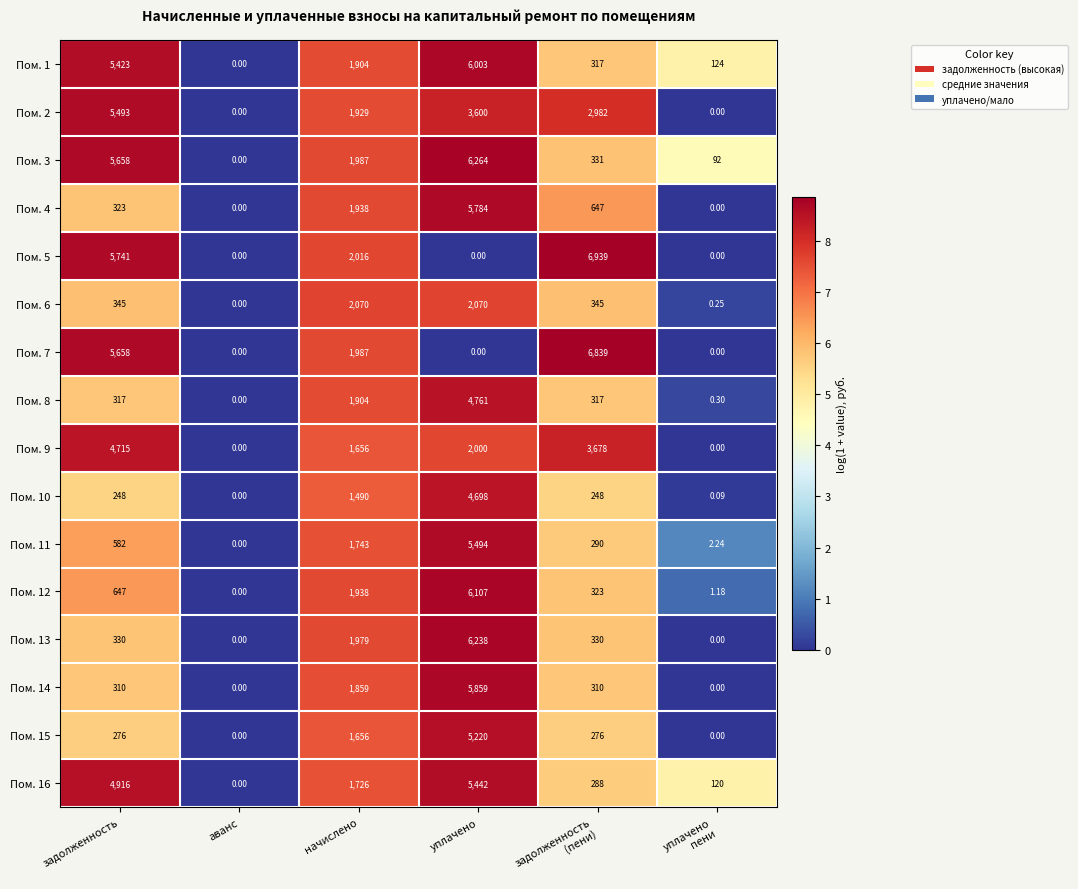

At which label does Пом. 10 reach its peak?

уплачено